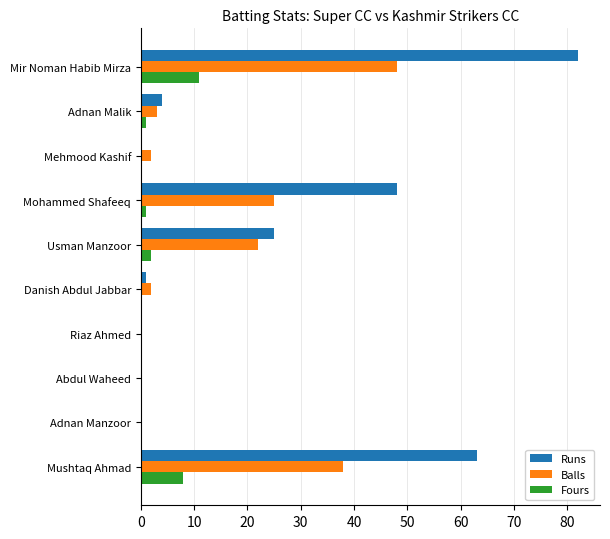

At which category is the sum across all series the highest?

Mir Noman Habib Mirza